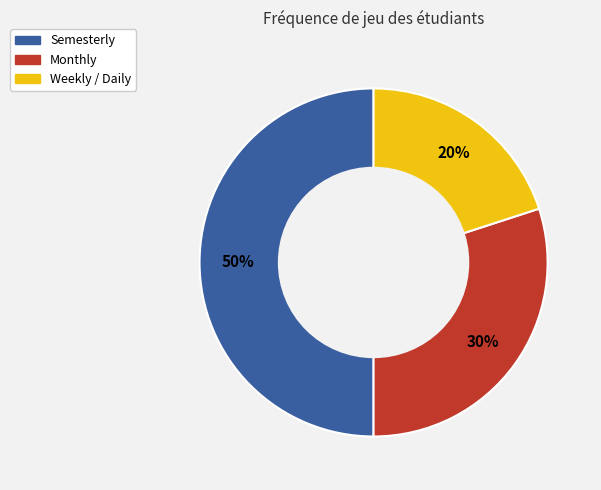

To the nearest percent, what is the average slice percentage?

33%